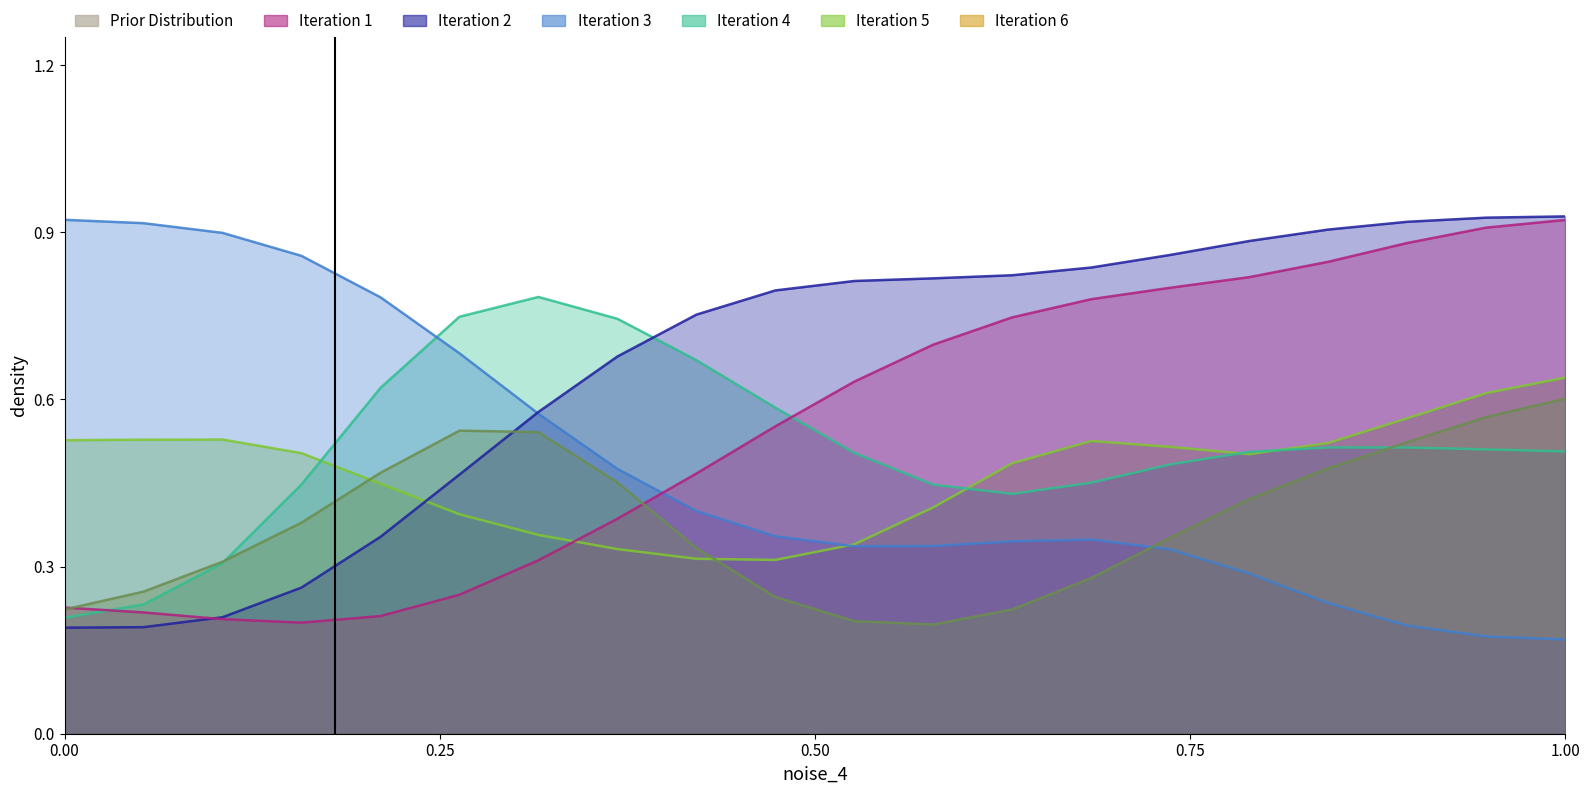

Which series has the largest total across all categories?

AP